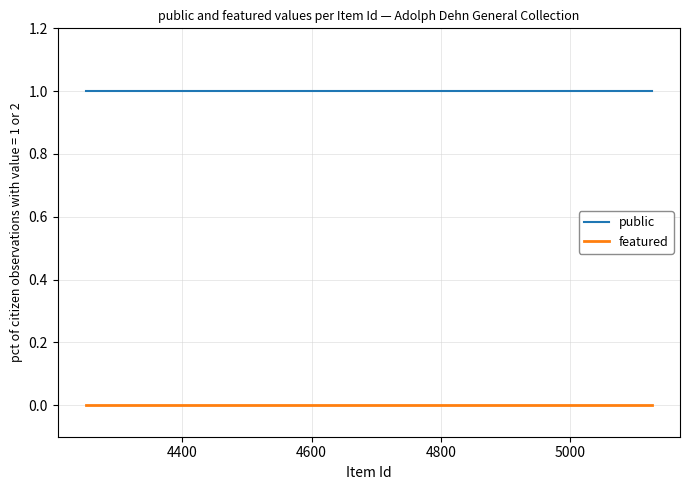

What are all the series names shown in the legend?

public, featured